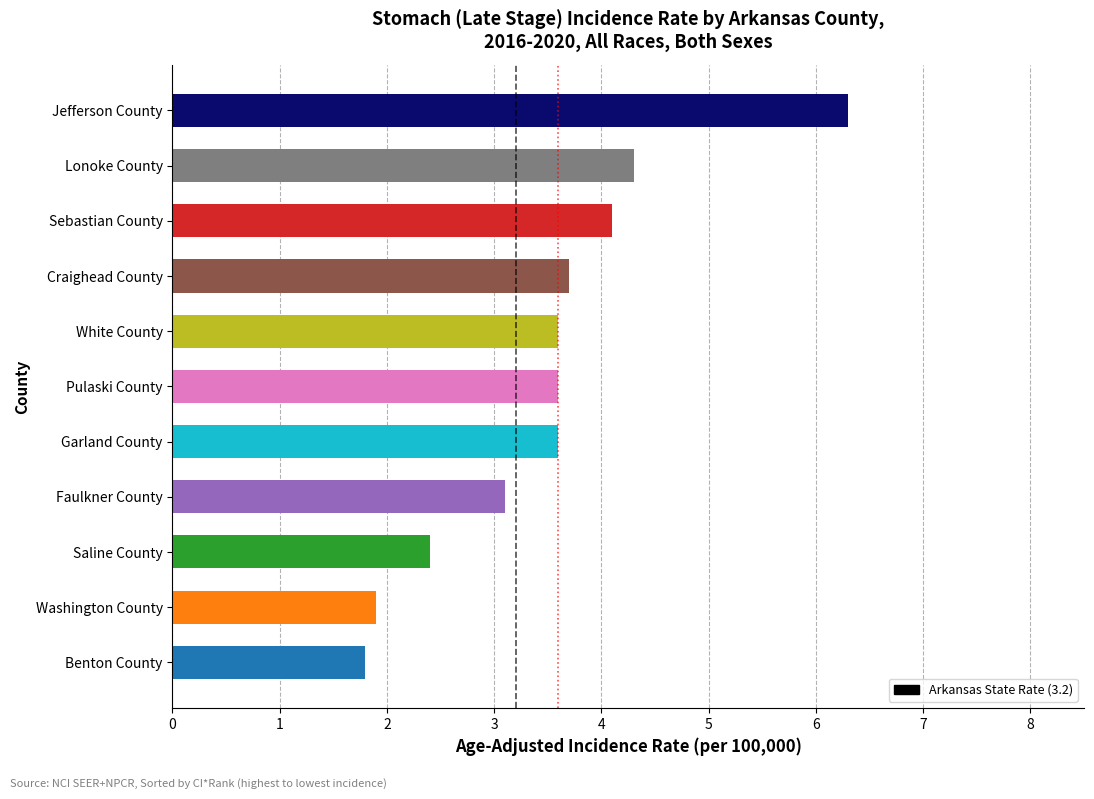

Count the number of categories in the chart.

11